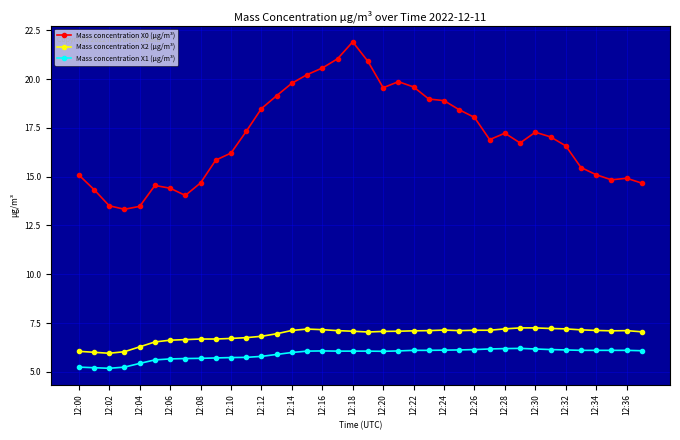

What is the minimum value for Mass concentration X2 (μg/m³)?

6.0